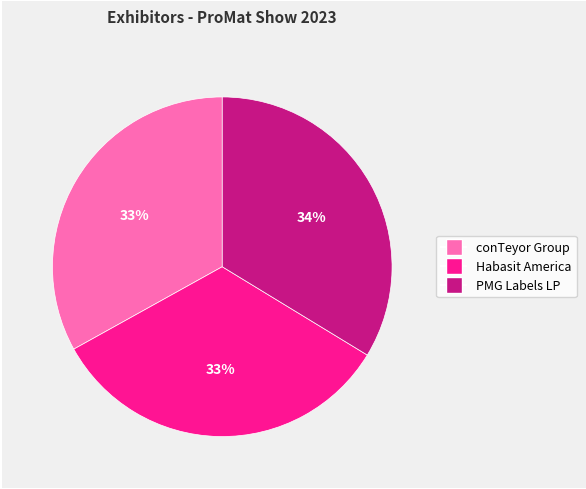

True or false: Habasit America accounts for 33% of the total.

True